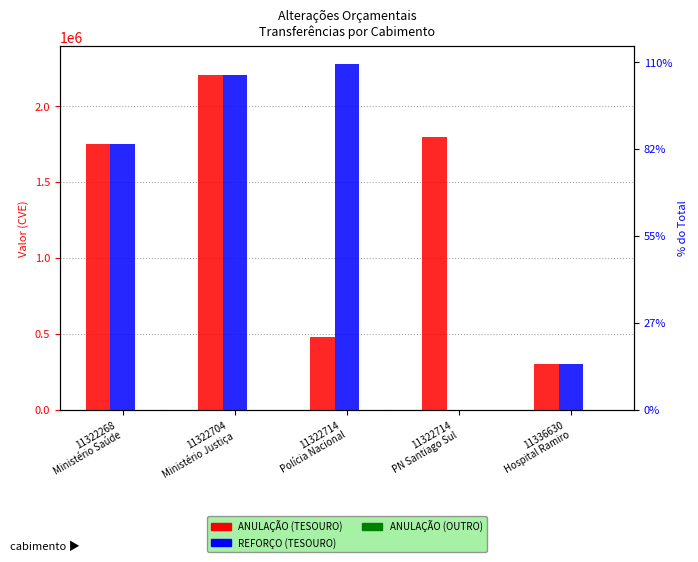

How many bars are there in each group?

3